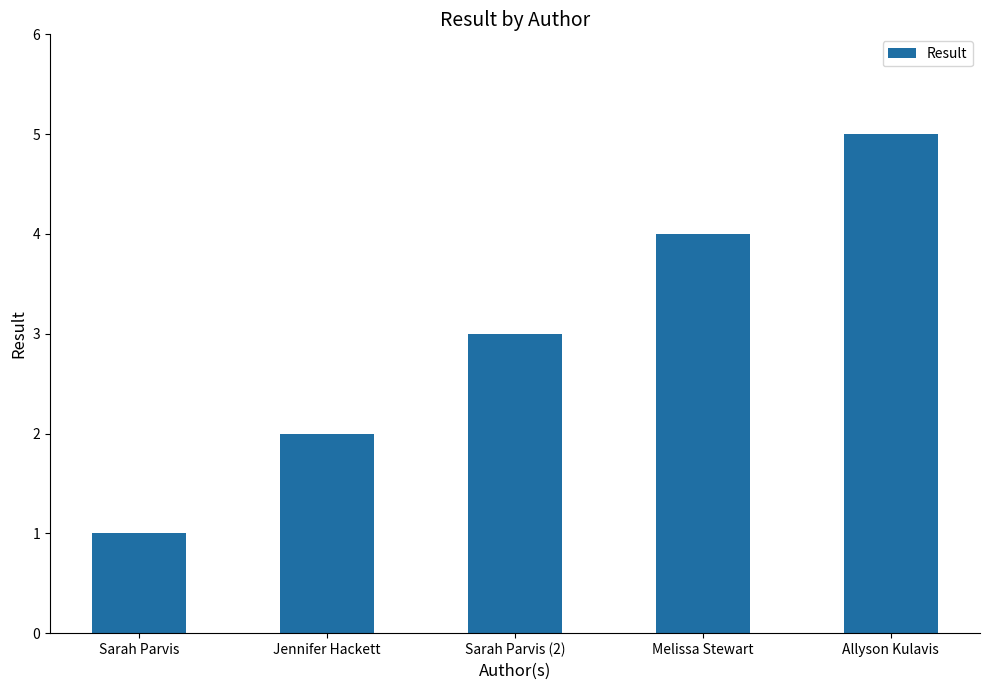

List the labels in order of value, smallest first.

Sarah Parvis, Jennifer Hackett, Sarah Parvis (2), Melissa Stewart, Allyson Kulavis